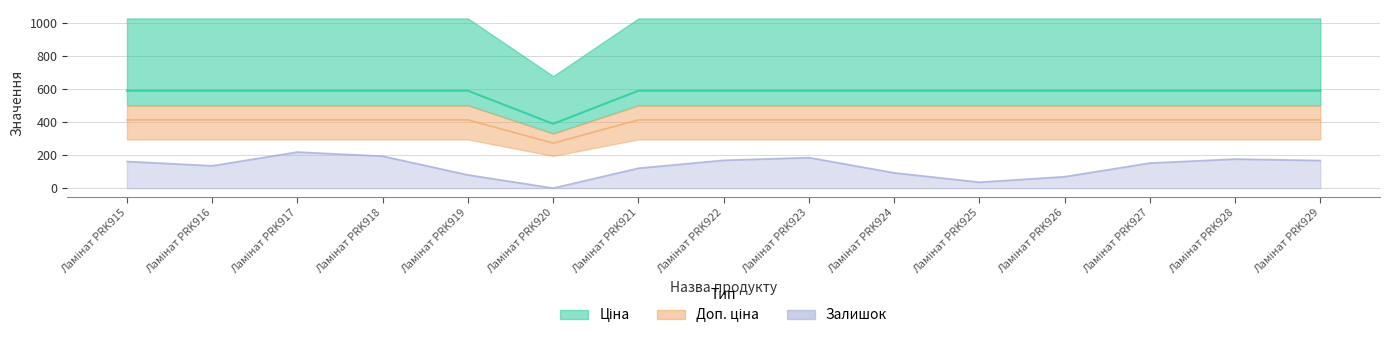

How many interior local peaks does the Залишок series have?

3